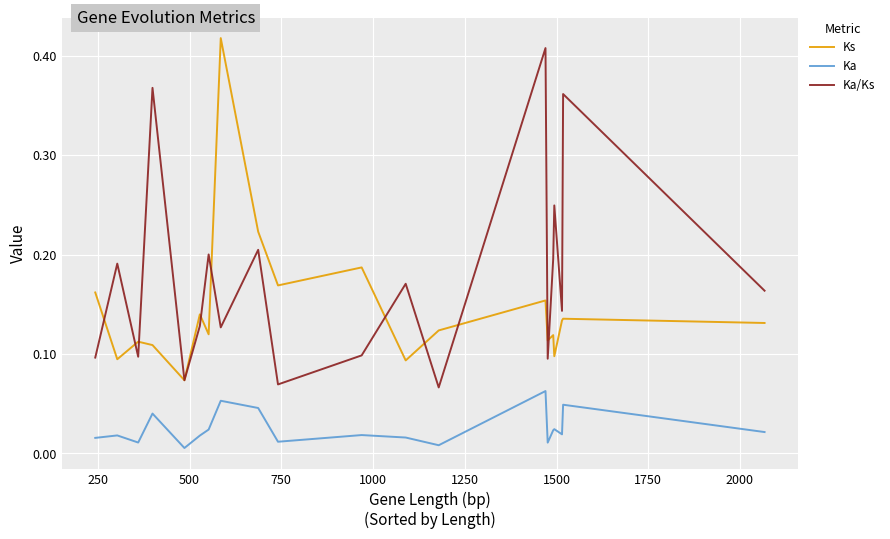

At how many categories does at least one series exceed 0?

20